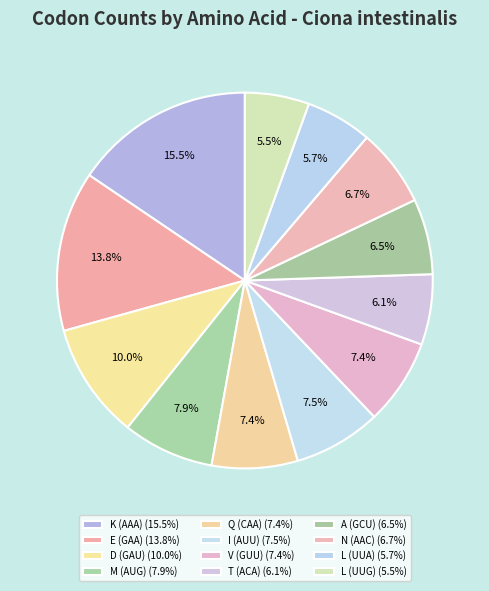

True or false: T (ACA) accounts for 6% of the total.

True